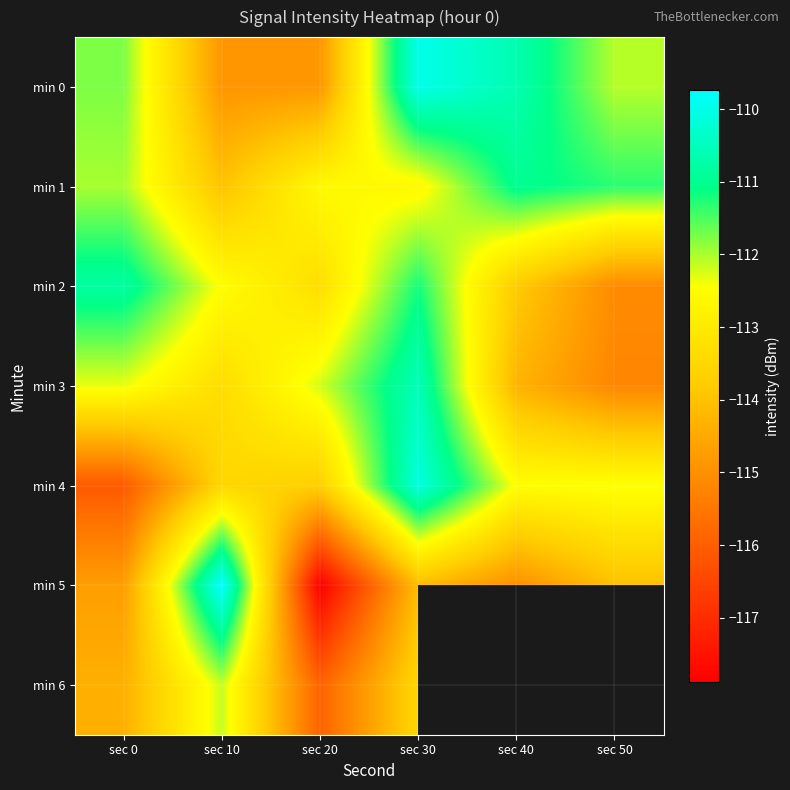

The min 4 series shows -149.4 at sec 50. True or false?

False